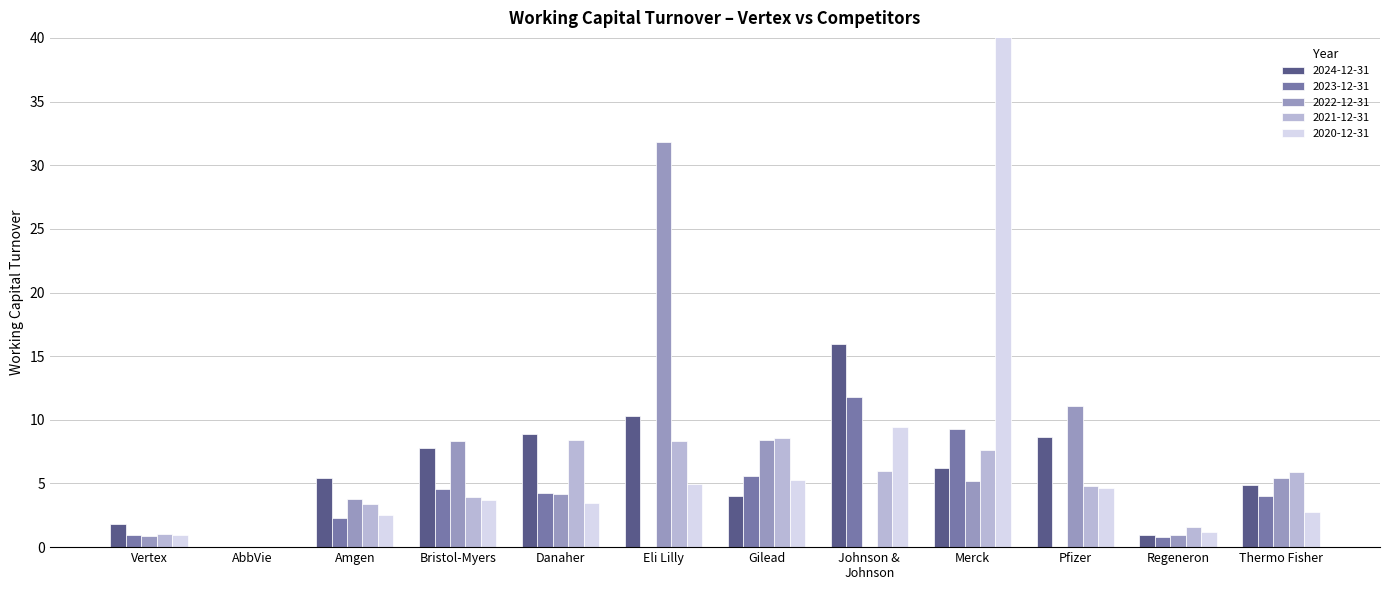

Is the value of 2020-12-31 at Merck greater than the value of 2022-12-31 at Merck?

Yes